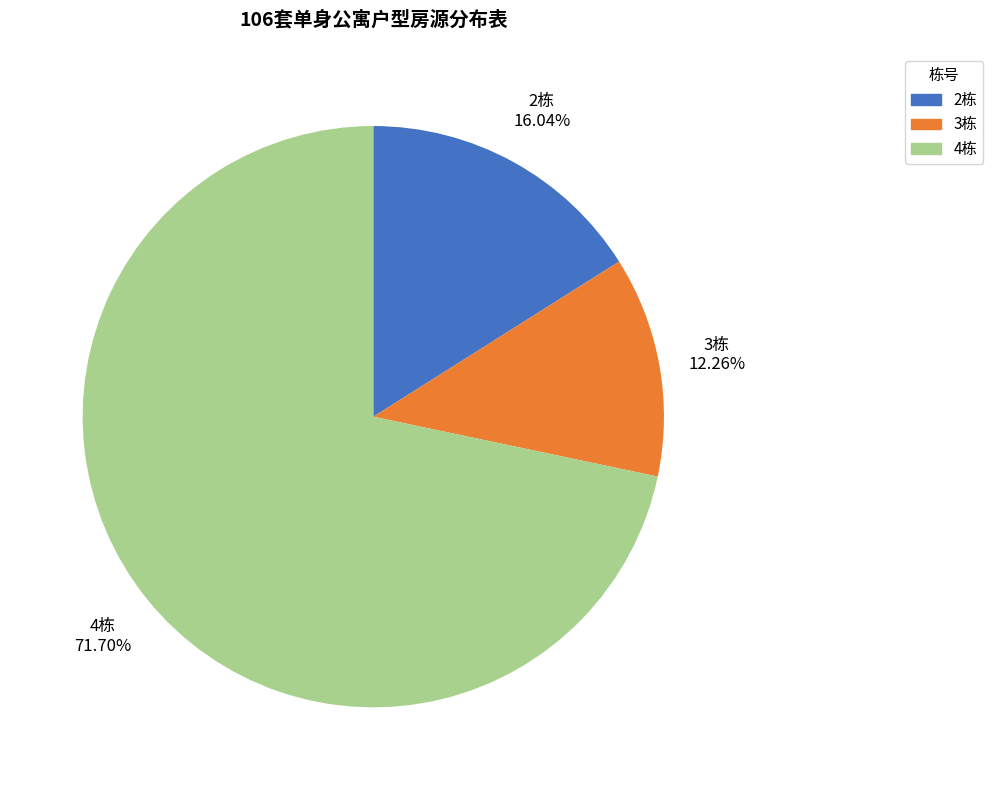

Between 4栋 and 2栋, which is larger?

4栋